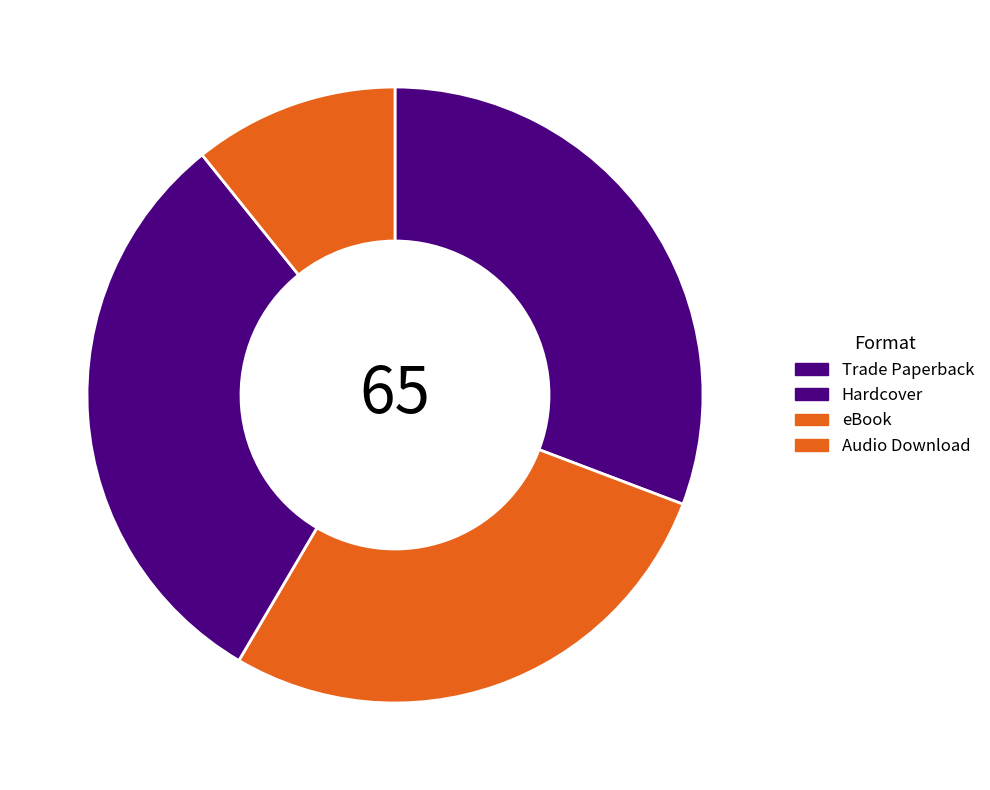

To the nearest percent, what is the average slice percentage?

25%